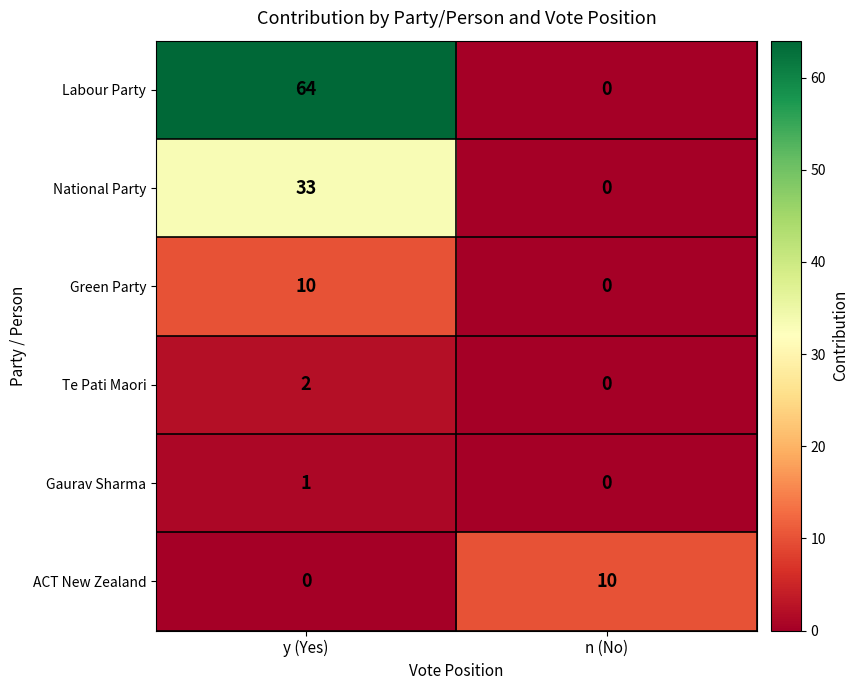

List the labels in order of Gaurav Sharma value, smallest first.

n (No), y (Yes)